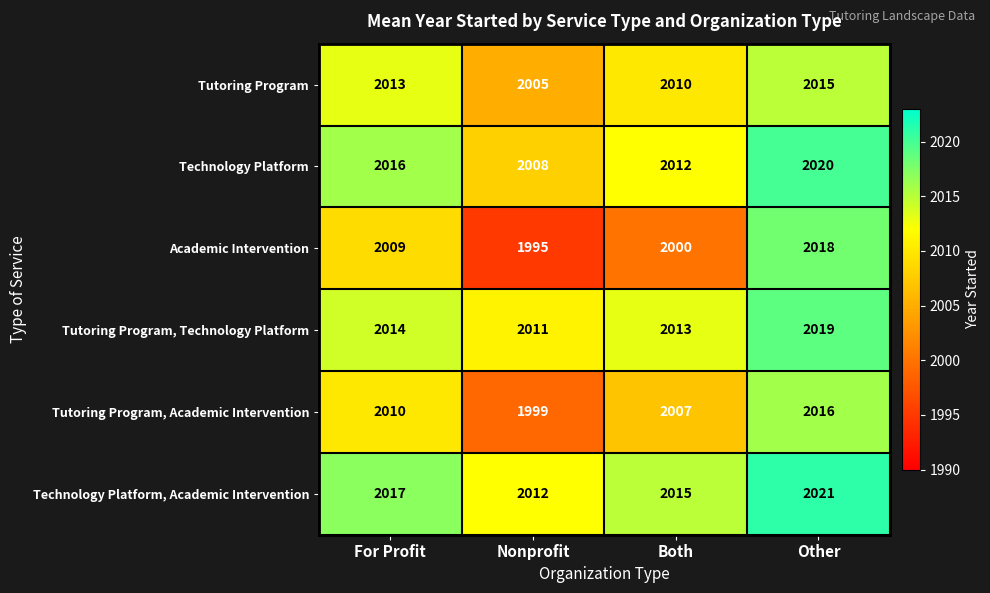

At which category is the sum across all series the highest?

Other